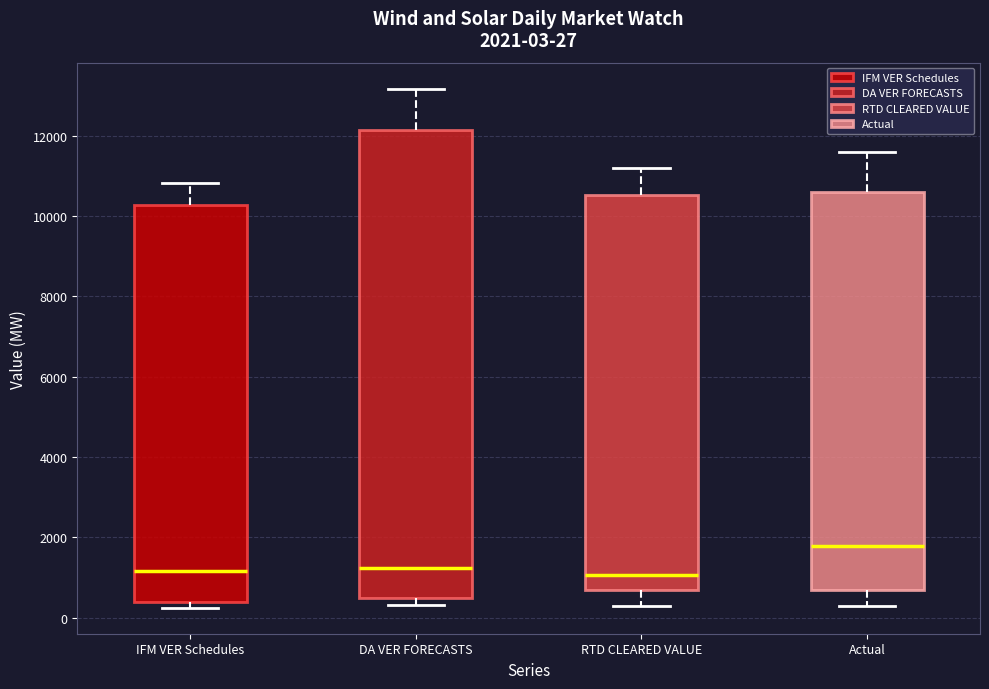

Which box is the tallest, from its lower edge to its upper edge?

DA VER FORECASTS